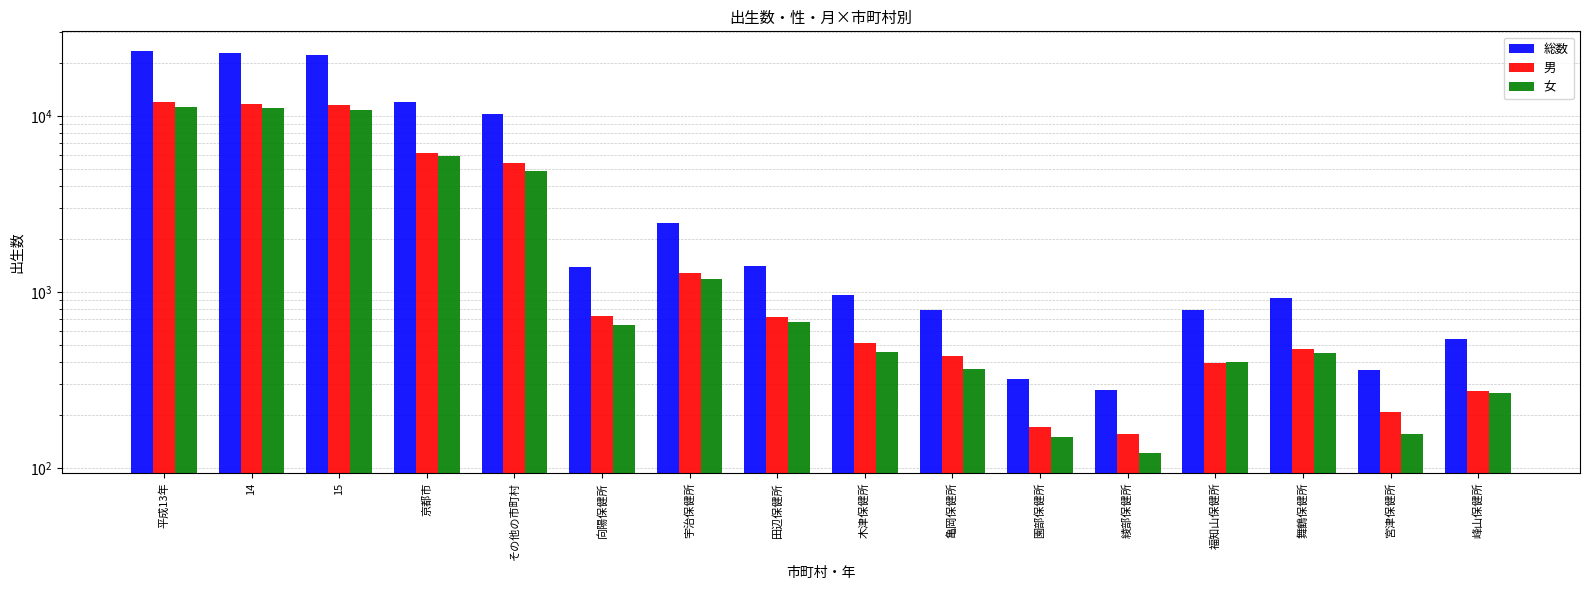

How many series are shown in this chart?

3